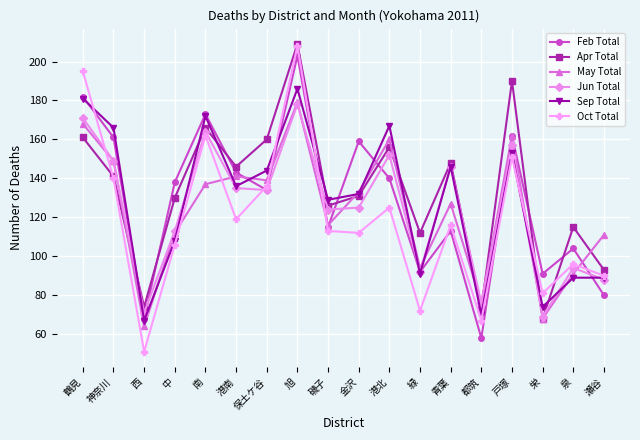

What is the label of the 6th point from the left?

港南